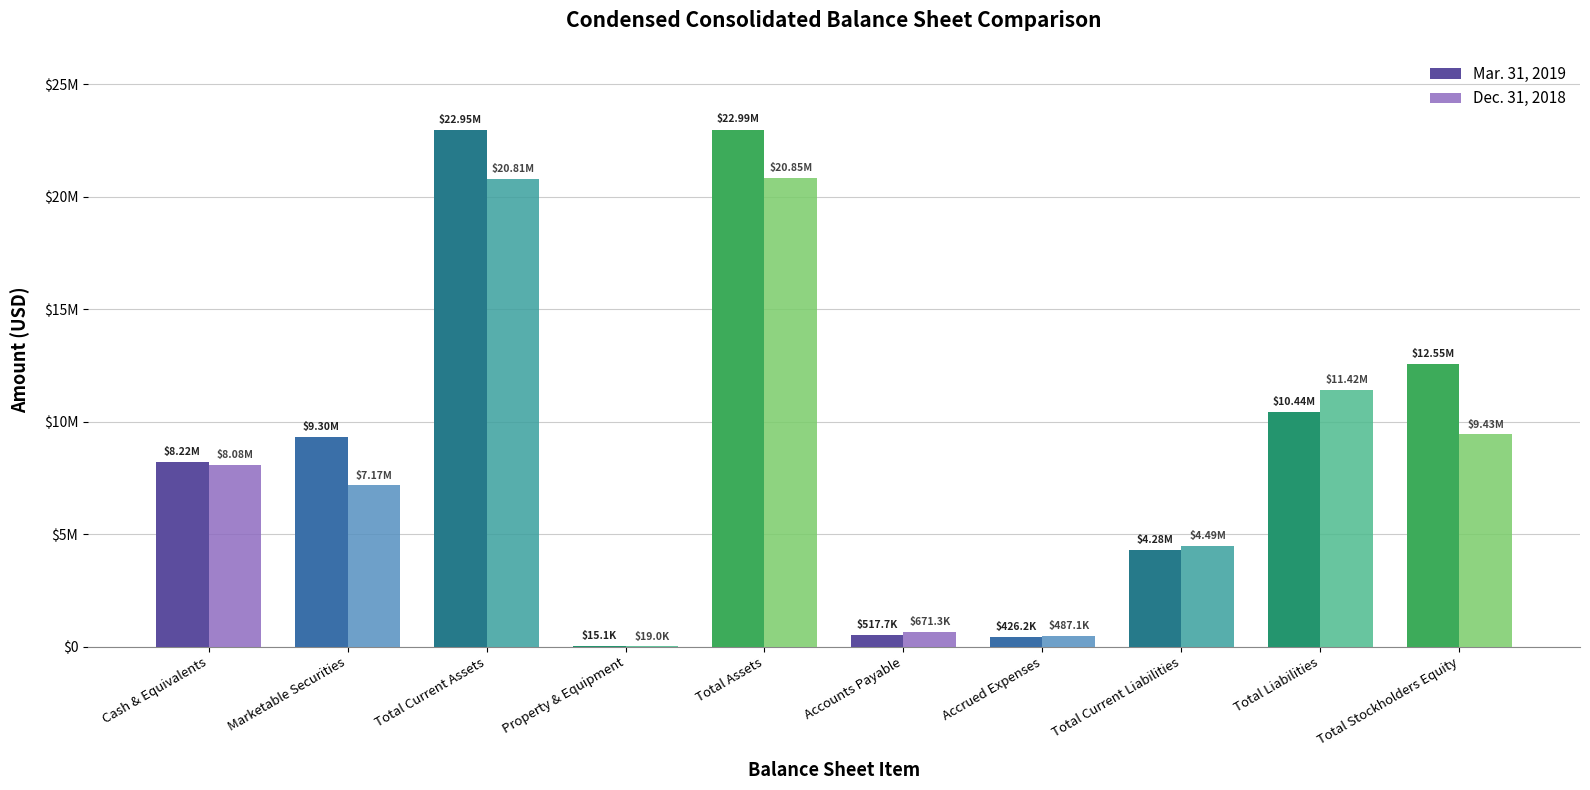

What is the label of the 3rd bar from the left?

Total Current Assets